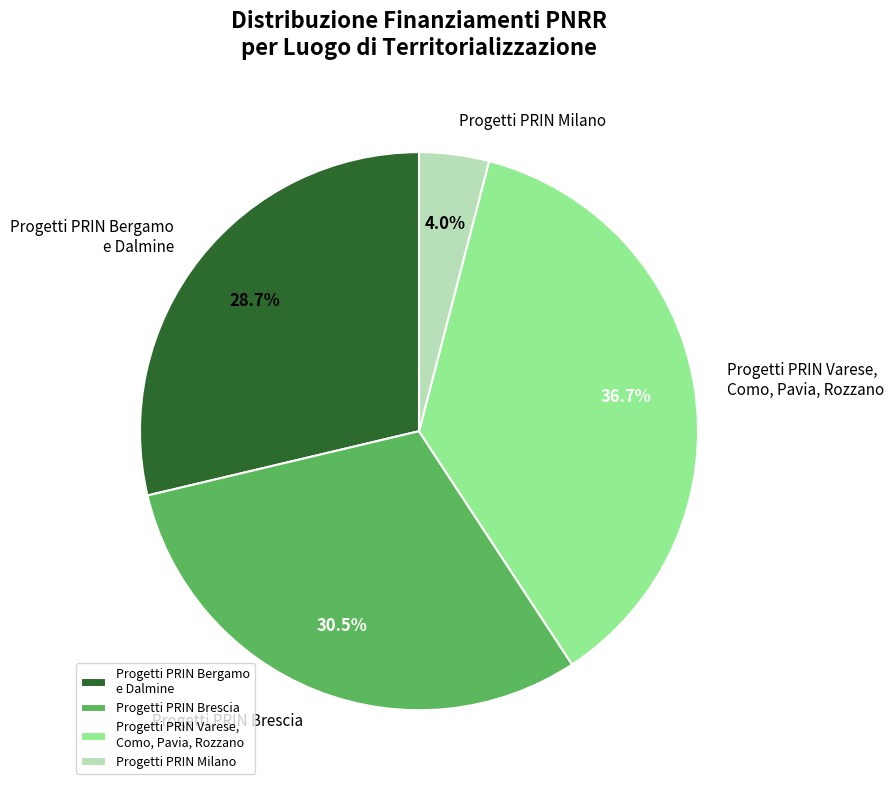

Rank the categories by value from highest to lowest.

Progetti PRIN Varese, Como, Pavia, Rozzano, Progetti PRIN Brescia, Progetti PRIN Bergamo e Dalmine, Progetti PRIN Milano